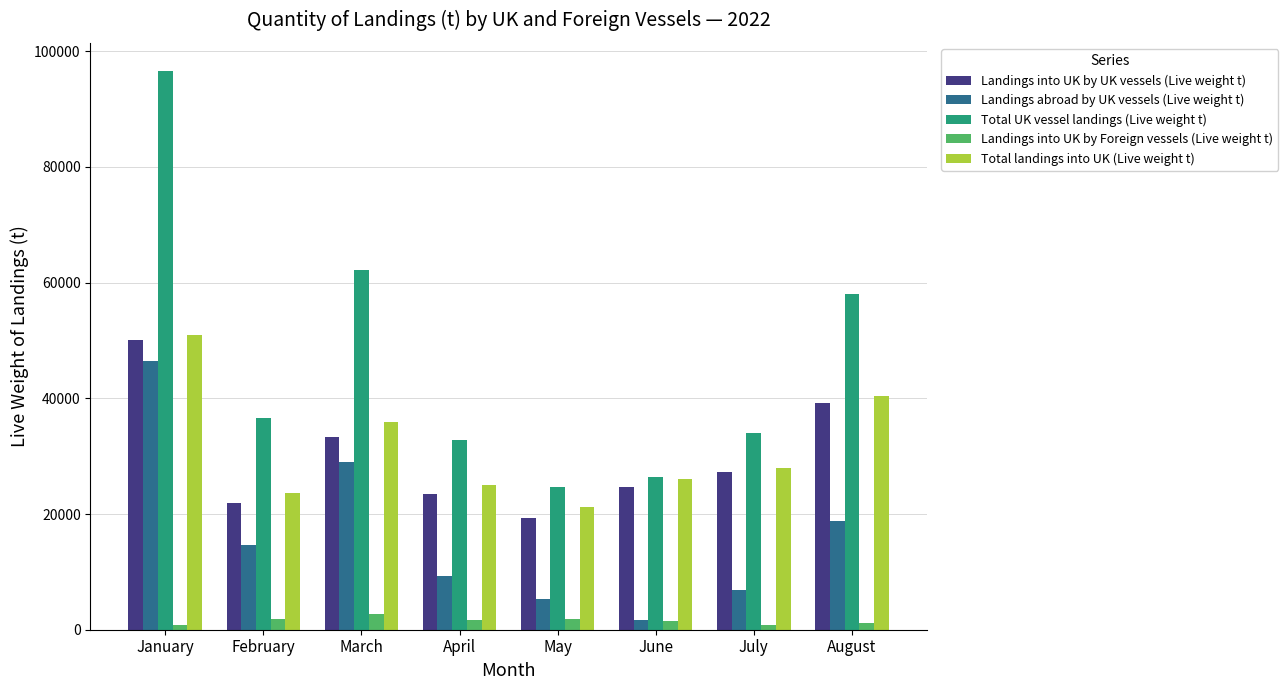

Which series has the largest total across all categories?

Total UK vessel landings (Live weight t)